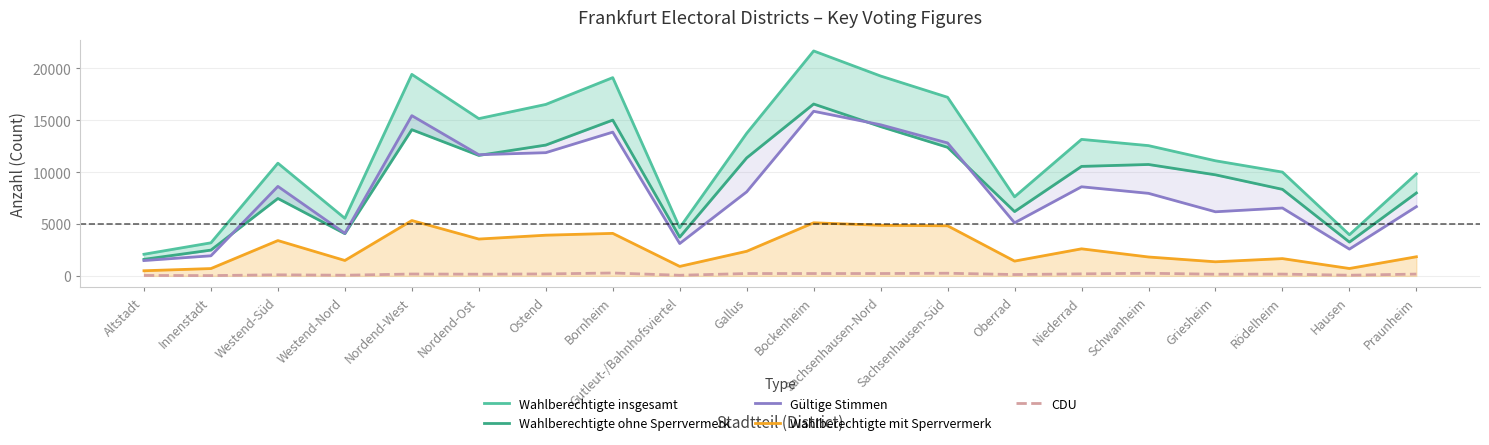

True or false: Wahlberechtigte ohne Sperrvermerk and Wahlberechtigte insgesamt cross at least once.

False